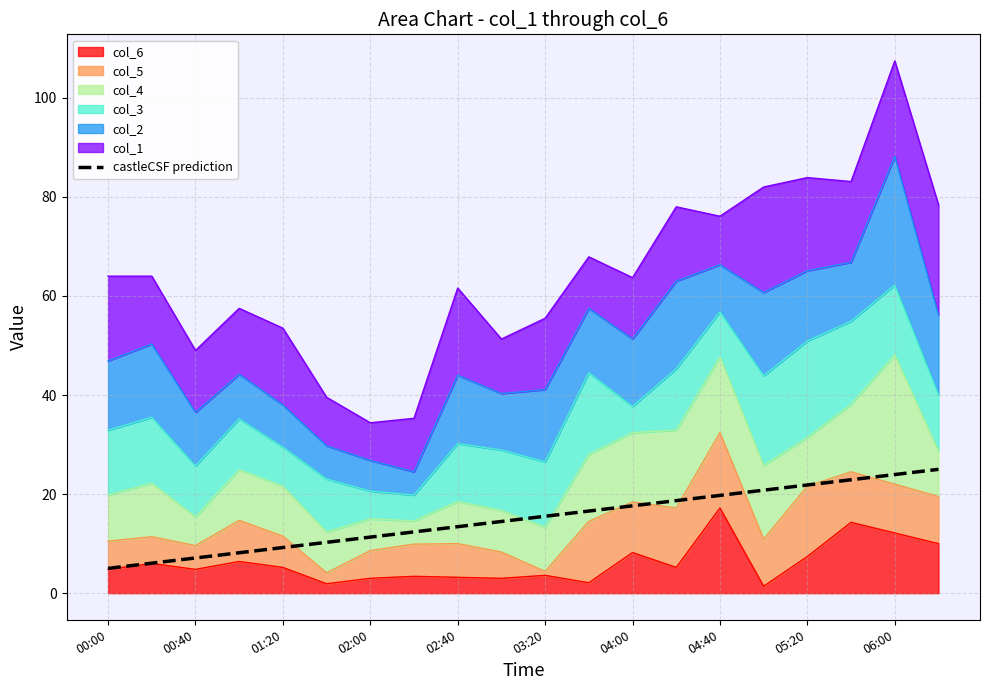

What is the difference between the values at 12 and 03:20?

7.4